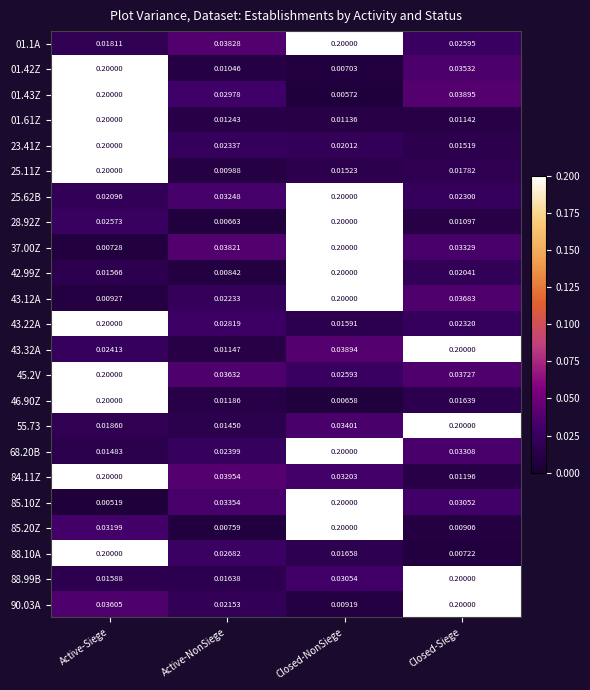

Is the value of 85.10Z at Active-Siege greater than the value of 85.20Z at Active-Siege?

No